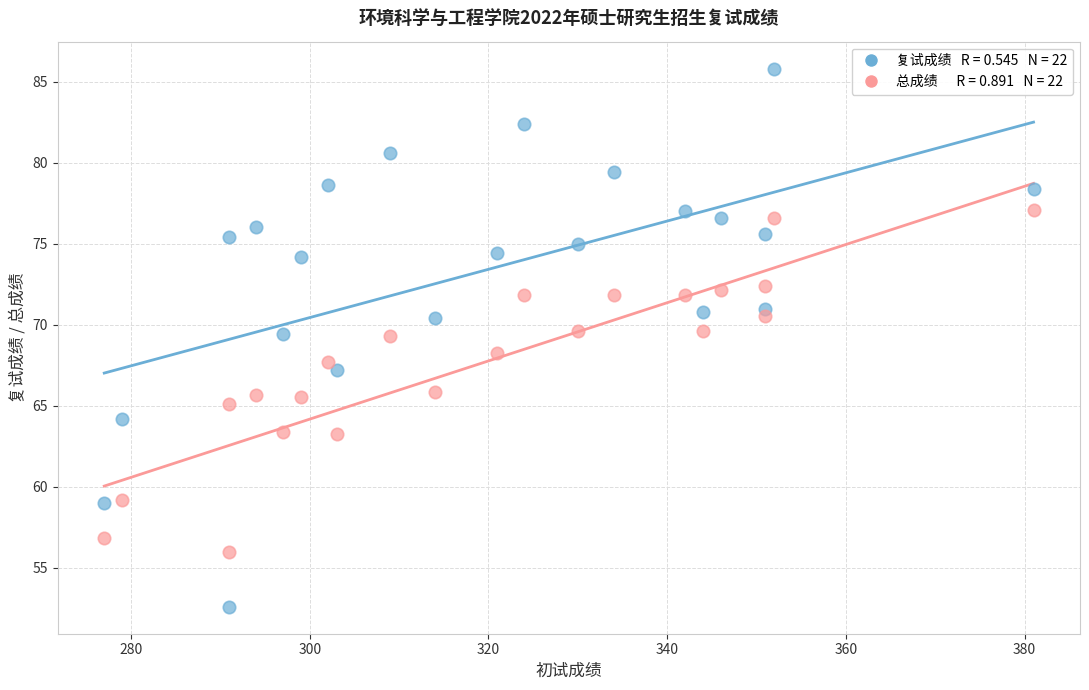

Across all data points, what is the range of Y values (max minus min)?

33.2